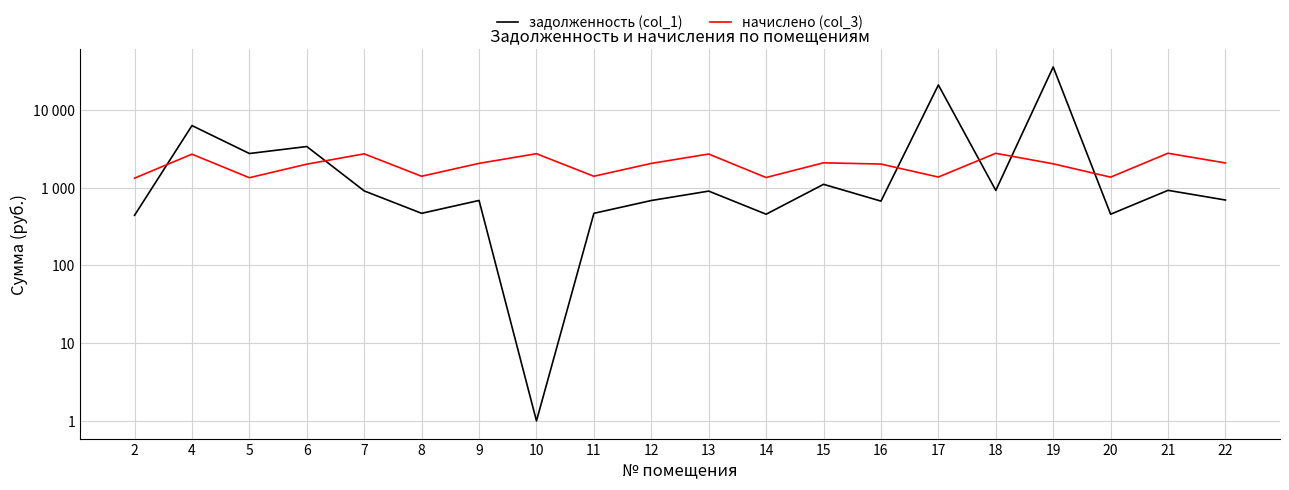

What is the value of the начислено (col_3) point at the 3rd from the left?

1345.4